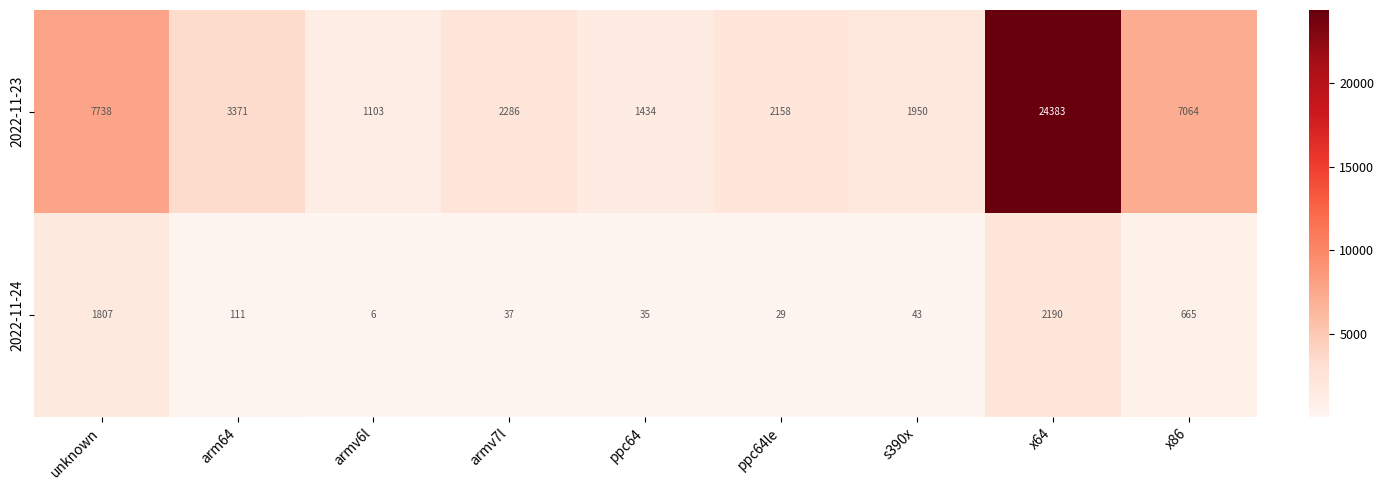

What is the difference between the highest and lowest values at x86?

6399